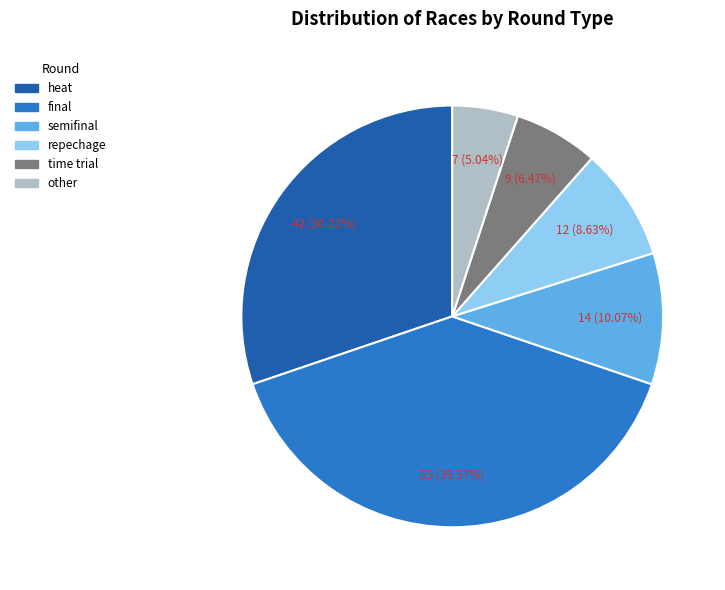

Is there any slice that represents more than half of the pie?

No